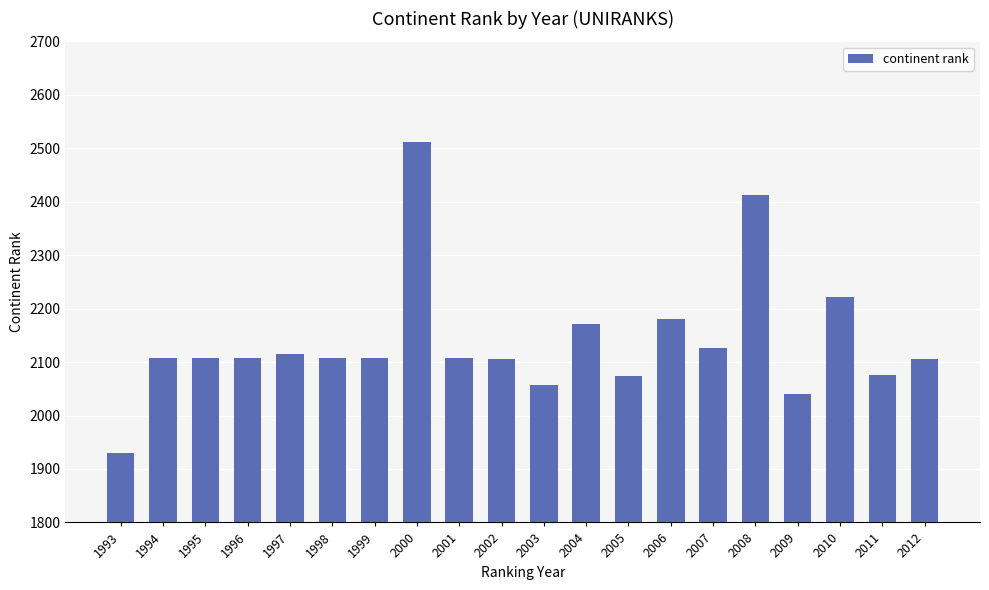

The value at 2006 is 2180. True or false?

True